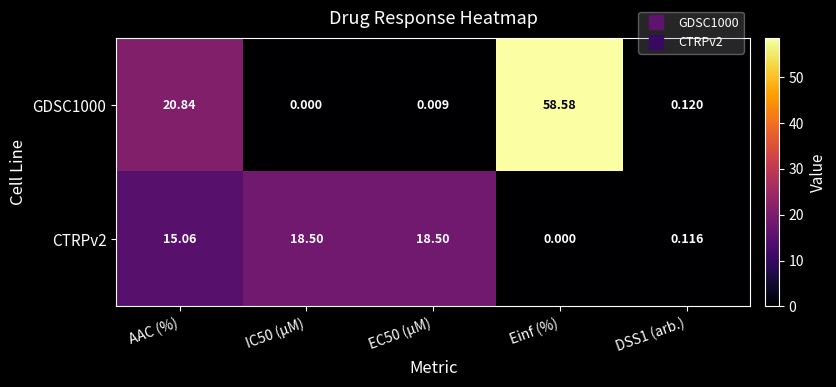

What is the spread (max minus min) of values at Einf (%)?

58.6